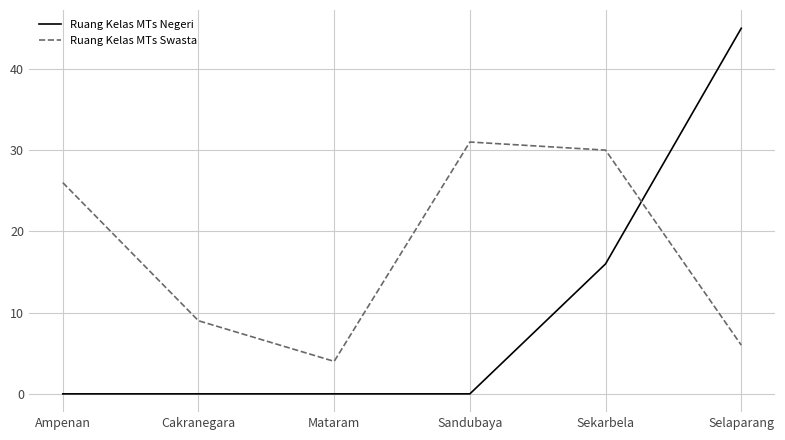

Between which two adjacent categories do Ruang Kelas MTs Negeri and Ruang Kelas MTs Swasta first intersect?

Sekarbela and Selaparang